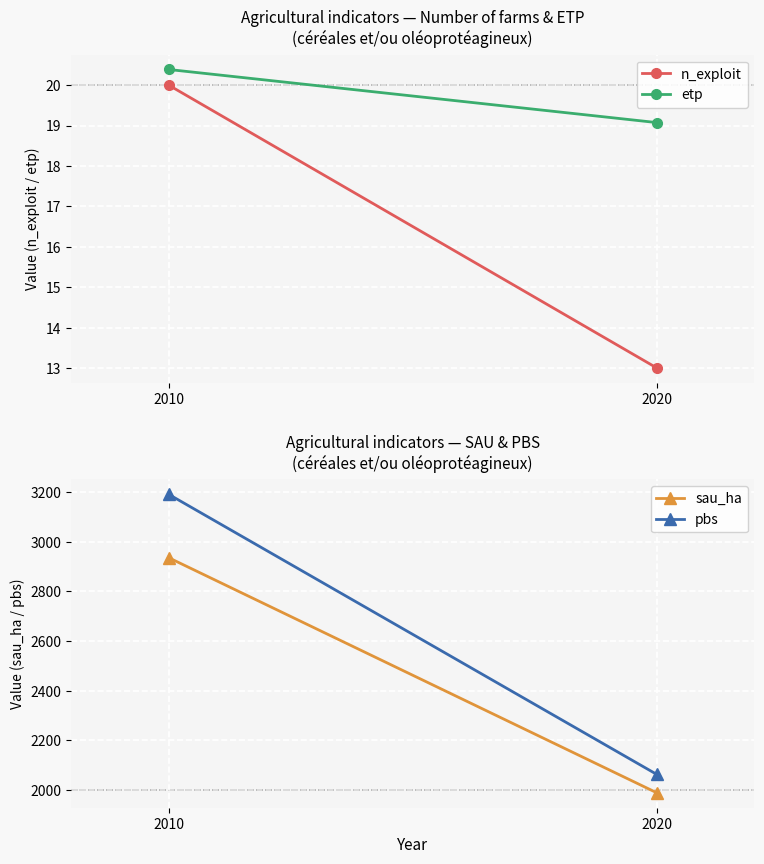

At which label does n_exploit reach its peak?

2010